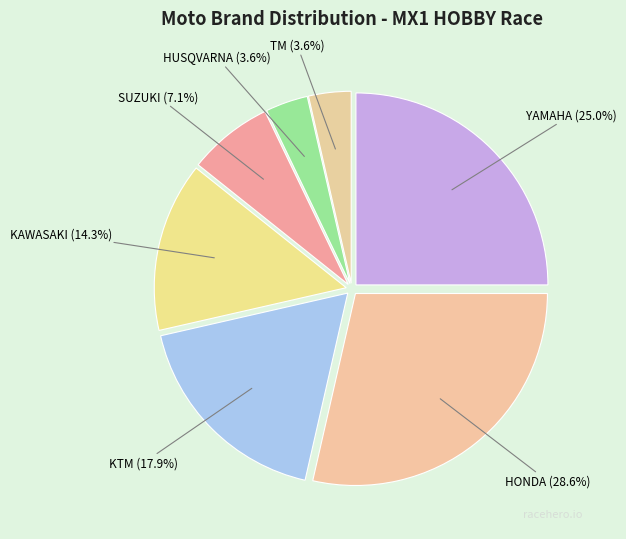

What is the ratio of the value at HONDA to the value at SUZUKI?

4.0